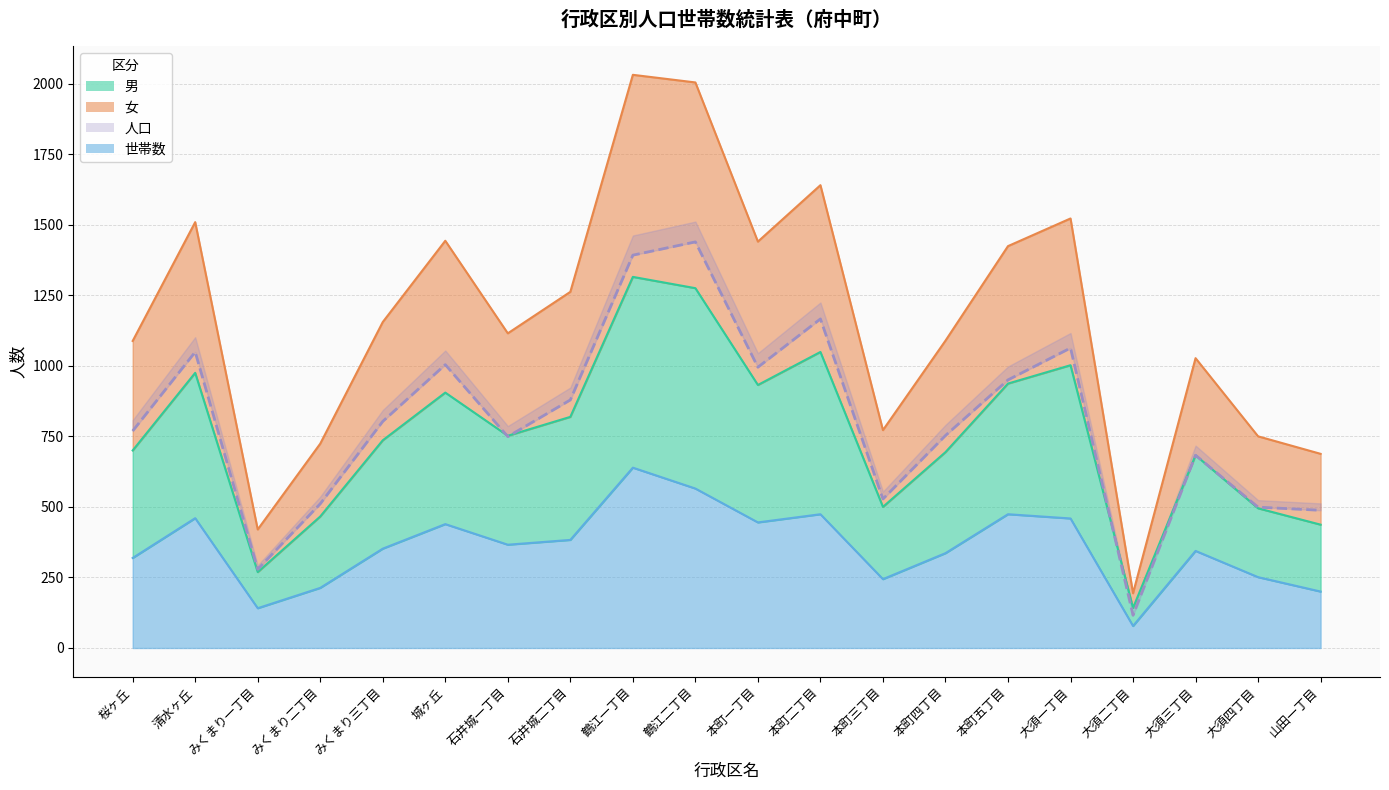

How many times do 人口 and 男 cross each other?

3